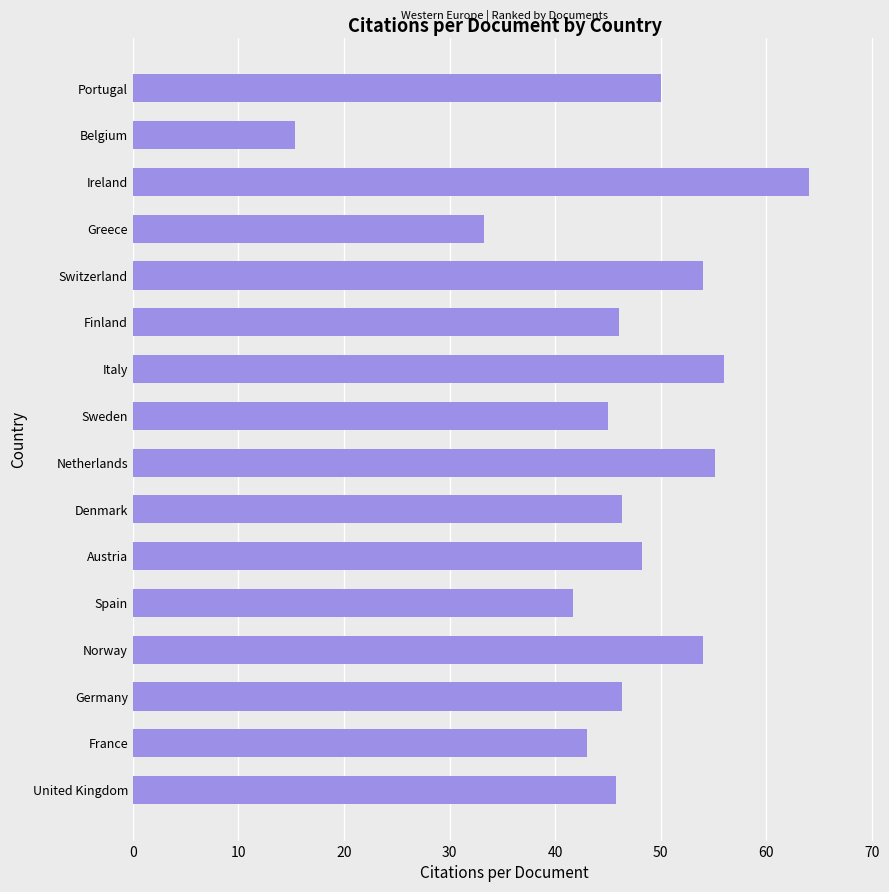

What is the greatest value displayed?

64.0